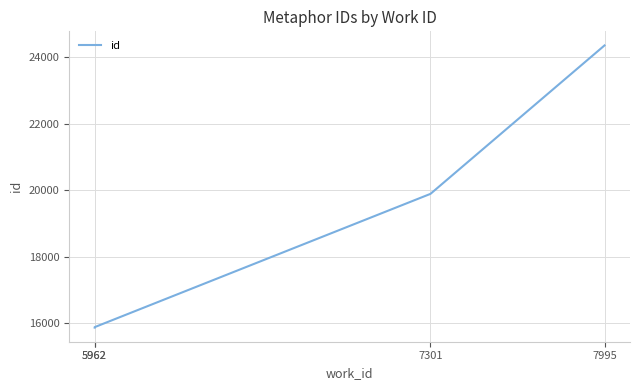

What is the ratio of the value at 7995 to the value at 5962?

1.5